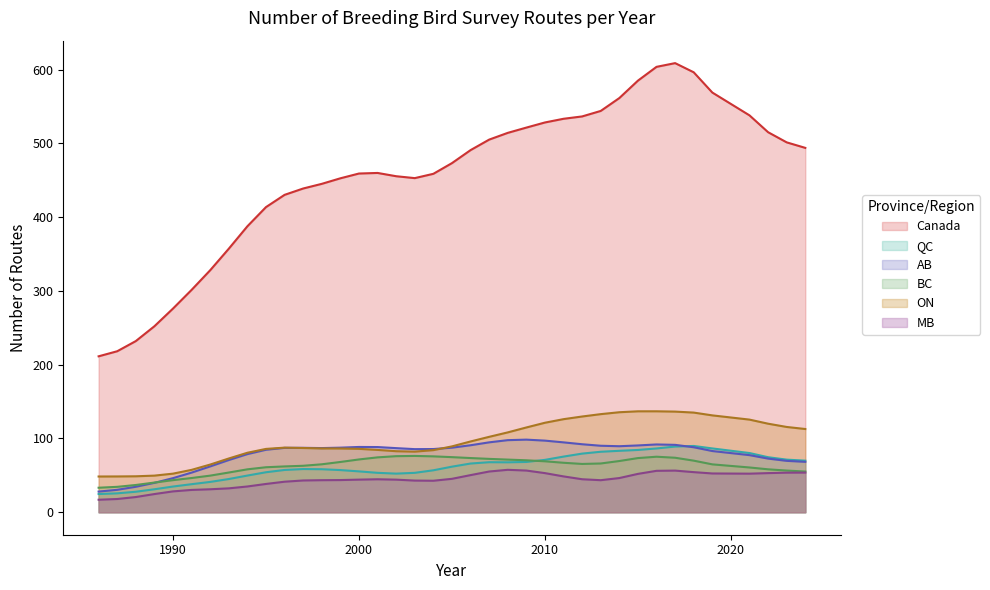

True or false: MB and Canada cross at least once.

False